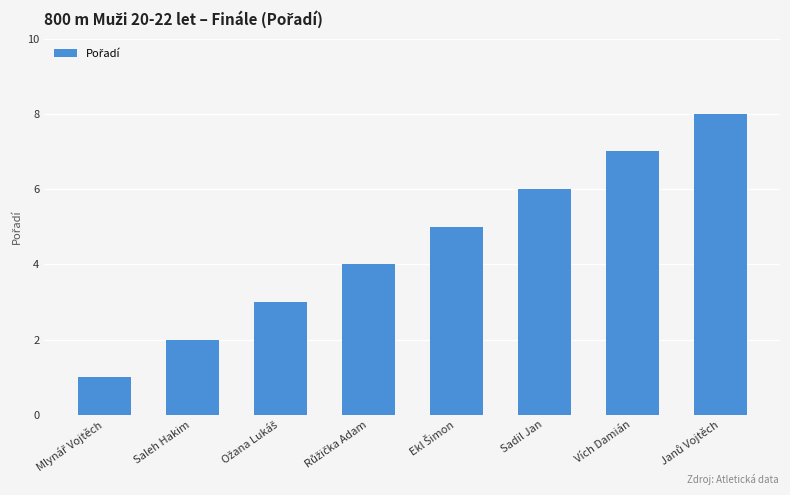

Reading left to right, what are all the values shown in this chart?

1	2	3	4	5	6	7	8